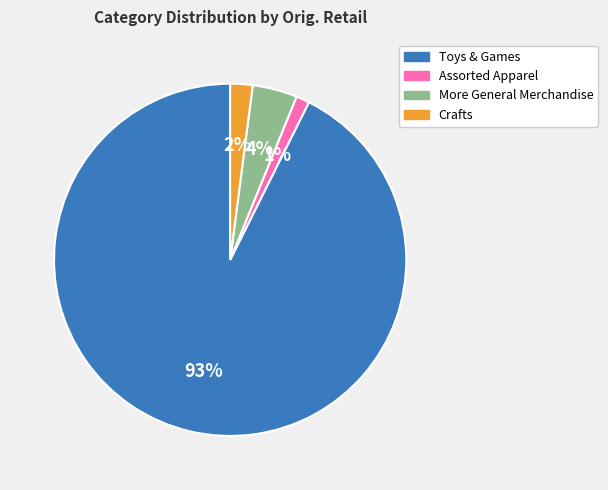

The Crafts slice represents 29% of the pie. True or false?

False